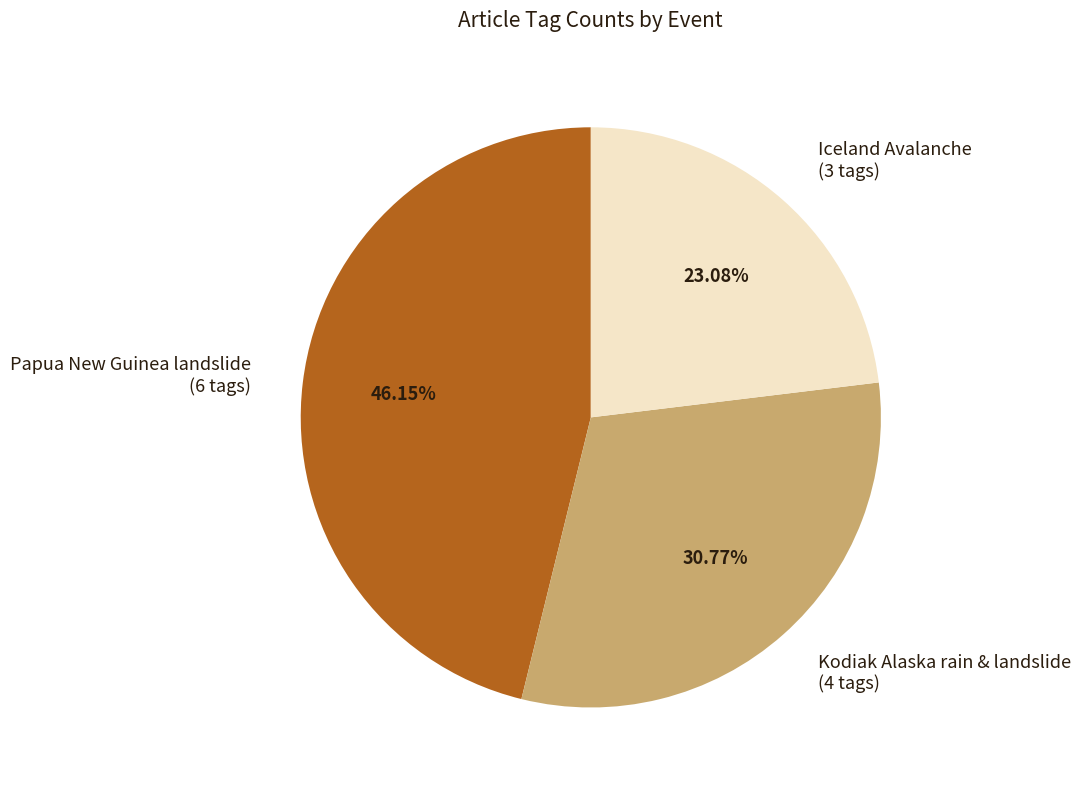

What is the largest slice in the pie chart?

Papua New Guinea landslide (6 tags)